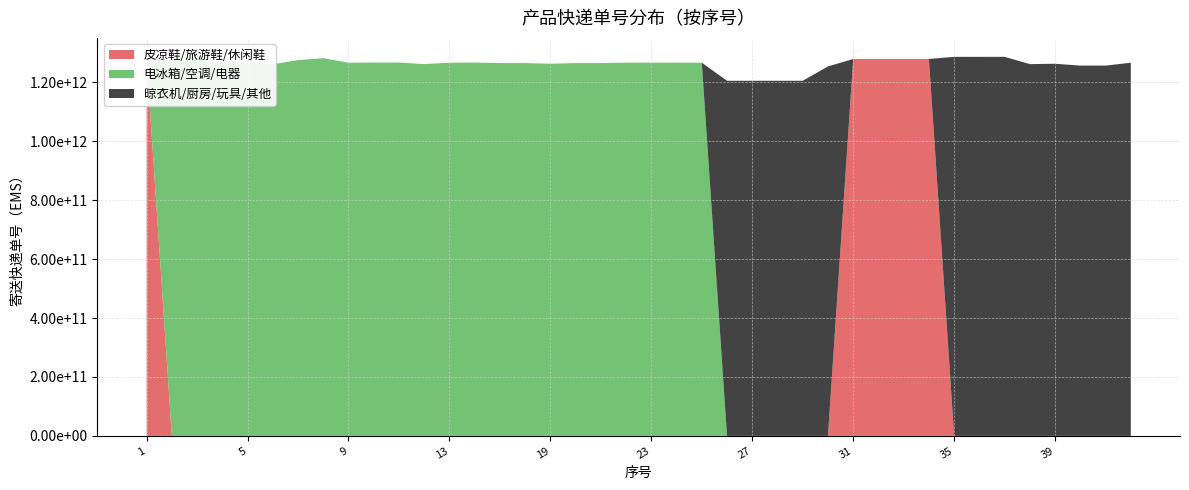

Reading left to right, extract all data points from this chart.

皮凉鞋/旅游鞋/休闲鞋: 1=1279123442162	2=0	3=0	4=0	5=0	6=0	7=0	8=0	9=0	10=0	11=0	12=0	13=0	14=0	15=0	16=0	19=0	20=0	21=0	22=0	23=0	24=0	25=0	26=0	27=0	28=0	29=0	30=0	31=1279123450662	32=1279123438162	33=1279123435562	34=1279133323462	35=0	36=0	37=0	38=0	39=0	40=0	41=0	42=0
电冰箱/空调/电器: 1=0	2=1275253365361	3=1275312604161	4=1267176237861	5=1267000835661	6=1261227489561	7=1275298081561	8=1281802133461	9=1266379329961	10=1267020625061	11=1267026693961	12=1261645781561	13=1266490254861	14=1266959896061	15=1265208570561	16=1265209245461	19=1262949864561	20=1265230887561	21=1265212360261	22=1266612435561	23=1266505072261	24=1266652502261	25=1266547810561	26=0	27=0	28=0	29=0	30=0	31=0	32=0	33=0	34=0	35=0	36=0	37=0	38=0	39=0	40=0	41=0	42=0
晾衣机/厨房/玩具/其他: 1=0	2=0	3=0	4=0	5=0	6=0	7=0	8=0	9=0	10=0	11=0	12=0	13=0	14=0	15=0	16=0	19=0	20=0	21=0	22=0	23=0	24=0	25=0	26=1205140825804	27=1205140836304	28=1205140826104	29=1205140853604	30=1253807569503	31=0	32=0	33=0	34=0	35=1286325031561	36=1286359641961	37=1286363801761	38=1261731178561	39=1262890906161	40=1256609175161	41=1256619108861	42=1266302325661